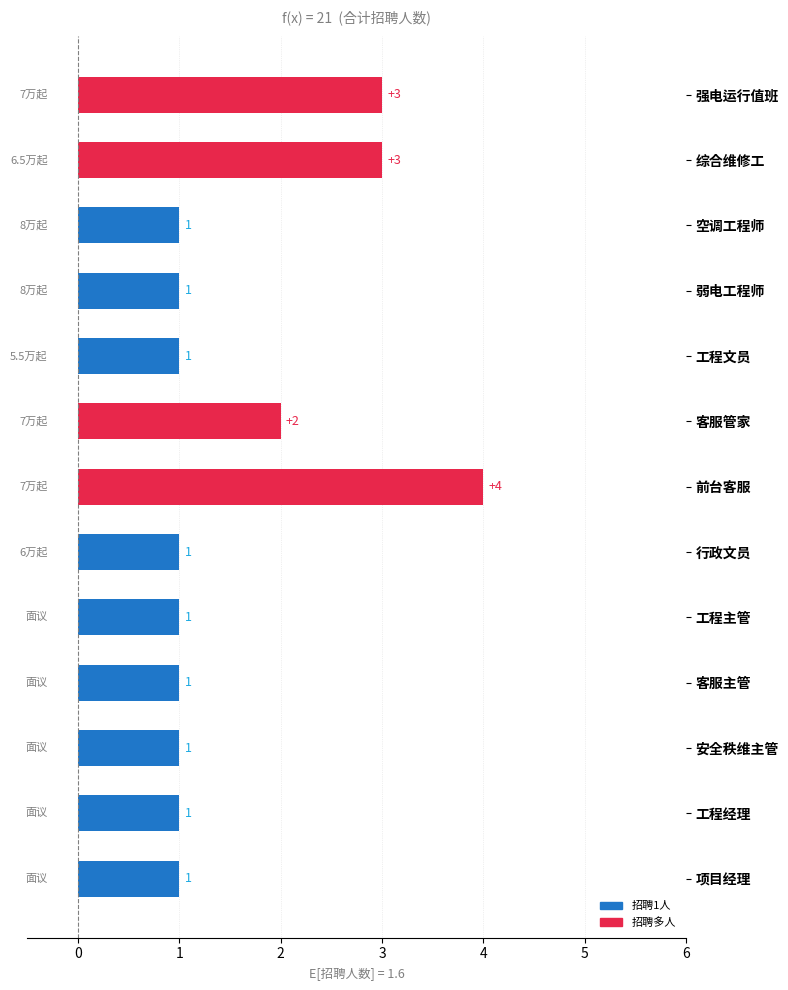

Reading bottom to top, extract all data points from this chart.

项目经理=1	工程经理=1	安全秩维主管=1	客服主管=1	工程主管=1	行政文员=1	前台客服=4	客服管家=2	工程文员=1	弱电工程师=1	空调工程师=1	综合维修工=3	强电运行值班=3